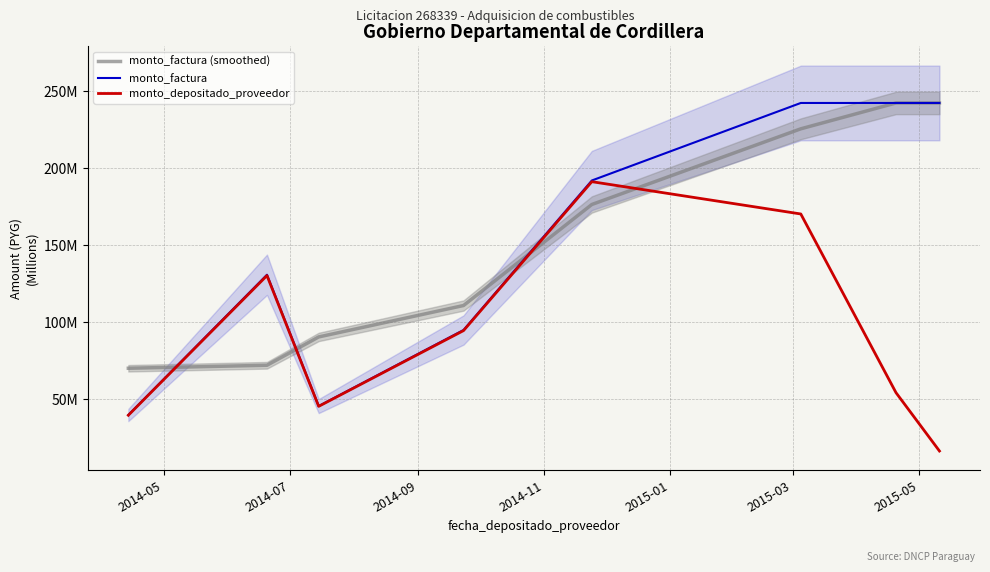

What is the smallest value displayed?

16595441.0